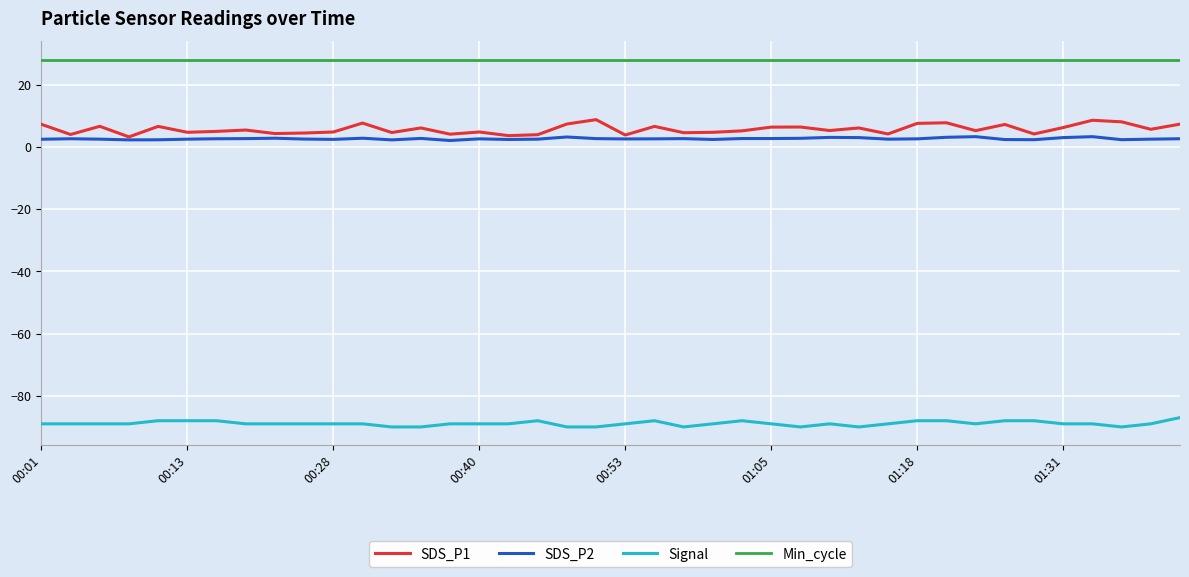

Which series has the largest total across all categories?

Min_cycle